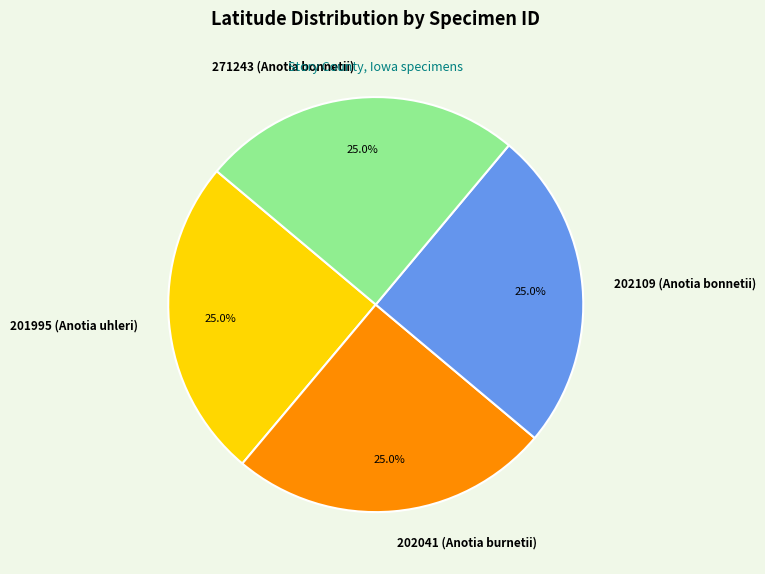

Is it true that 202041 (Anotia burnetii) is 11% of the pie?

False